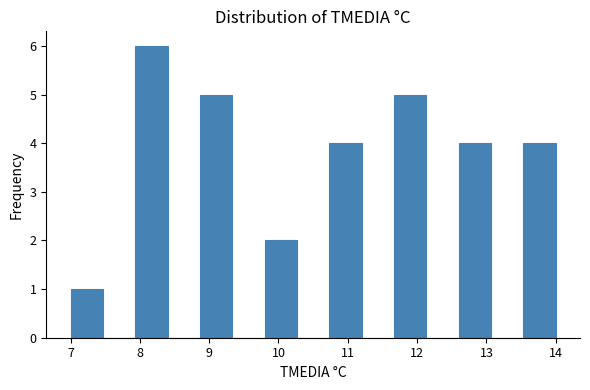

Reading left to right, list every bar in this chart as the range it spans on the x-axis followed by its height. Neither the bar edges nor the heights are printed on the chart, so give them approximately, as read against the axes.

7.0 to 7.5: 1
7.5 to 7.9: 0
7.9 to 8.4: 6
8.4 to 8.9: 0
8.9 to 9.3: 5
9.3 to 9.8: 0
9.8 to 10.3: 2
10.3 to 10.7: 0
10.7 to 11.2: 4
11.2 to 11.7: 0
11.7 to 12.1: 5
12.1 to 12.6: 0
12.6 to 13.1: 4
13.1 to 13.5: 0
13.5 to 14.0: 4